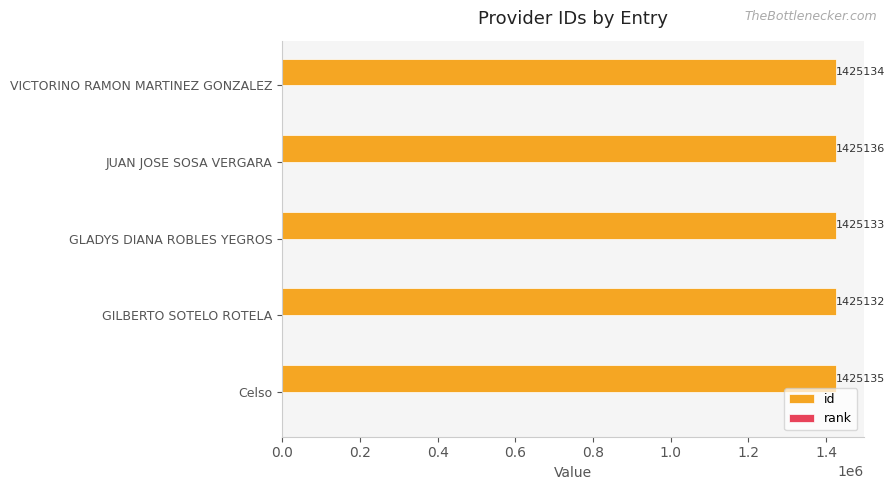

What is the total value across all series at VICTORINO RAMON MARTINEZ GONZALEZ?

1425139